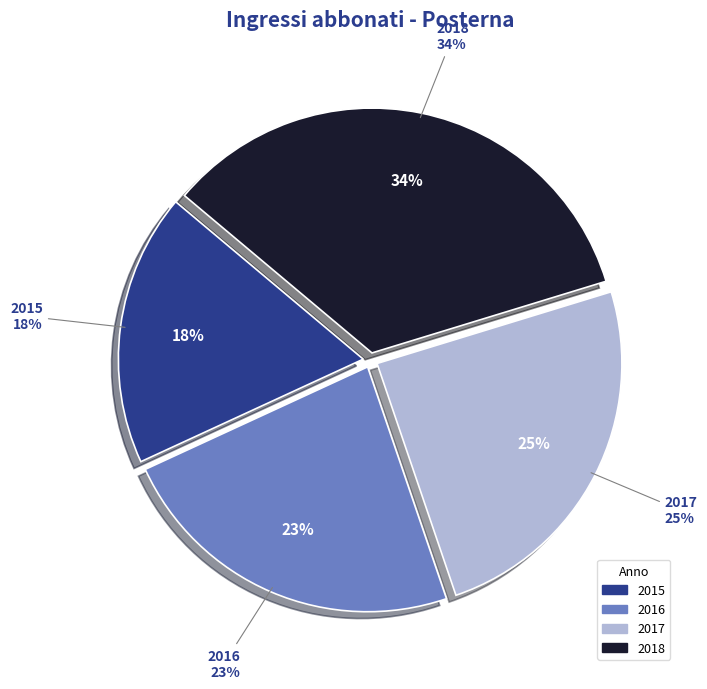

Which slice is the largest?

2018